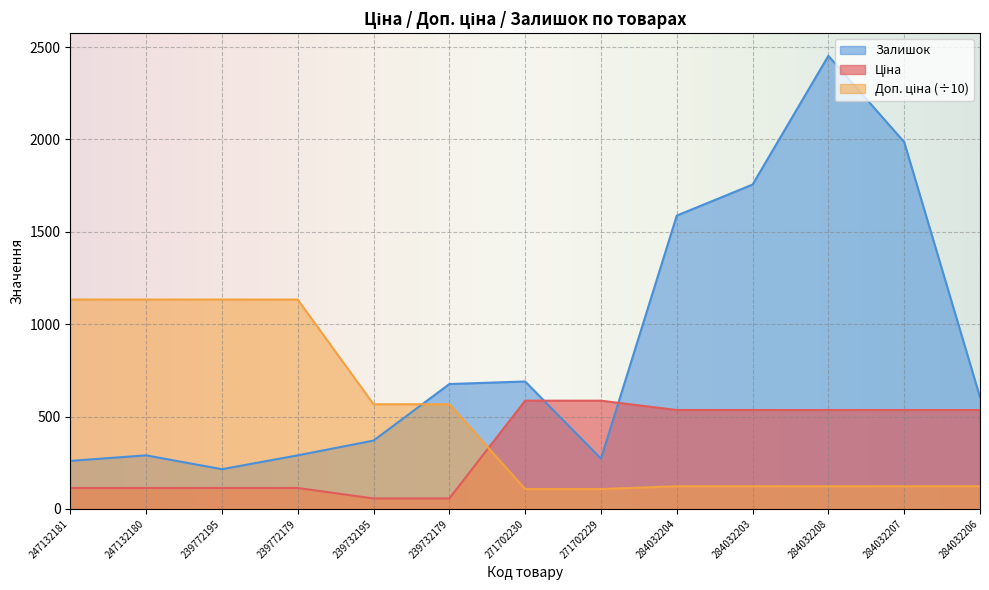

At which category is the sum across all series the highest?

284032208